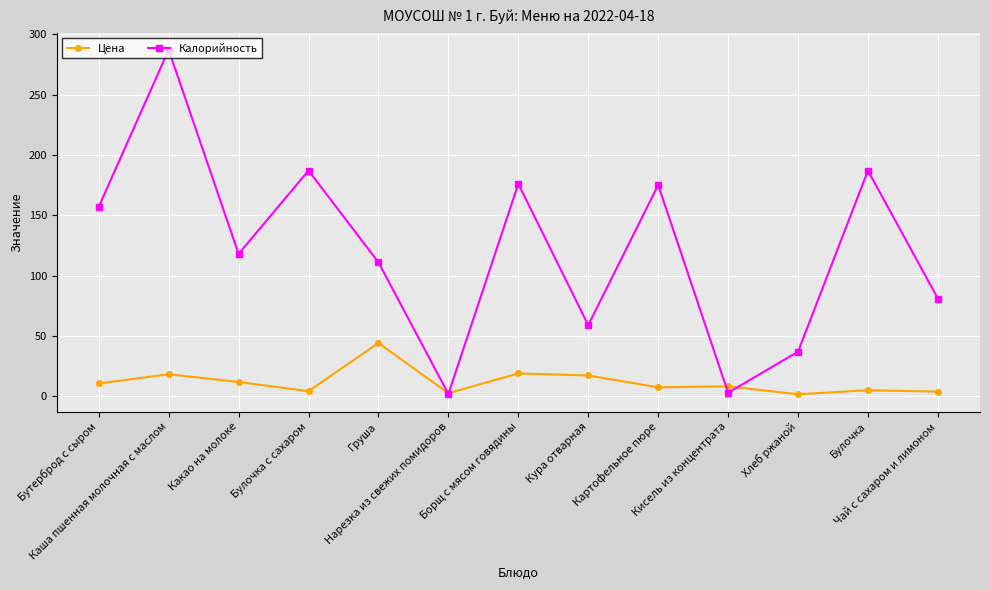

The value of Цена at Какао на молоке is 11.9. True or false?

True